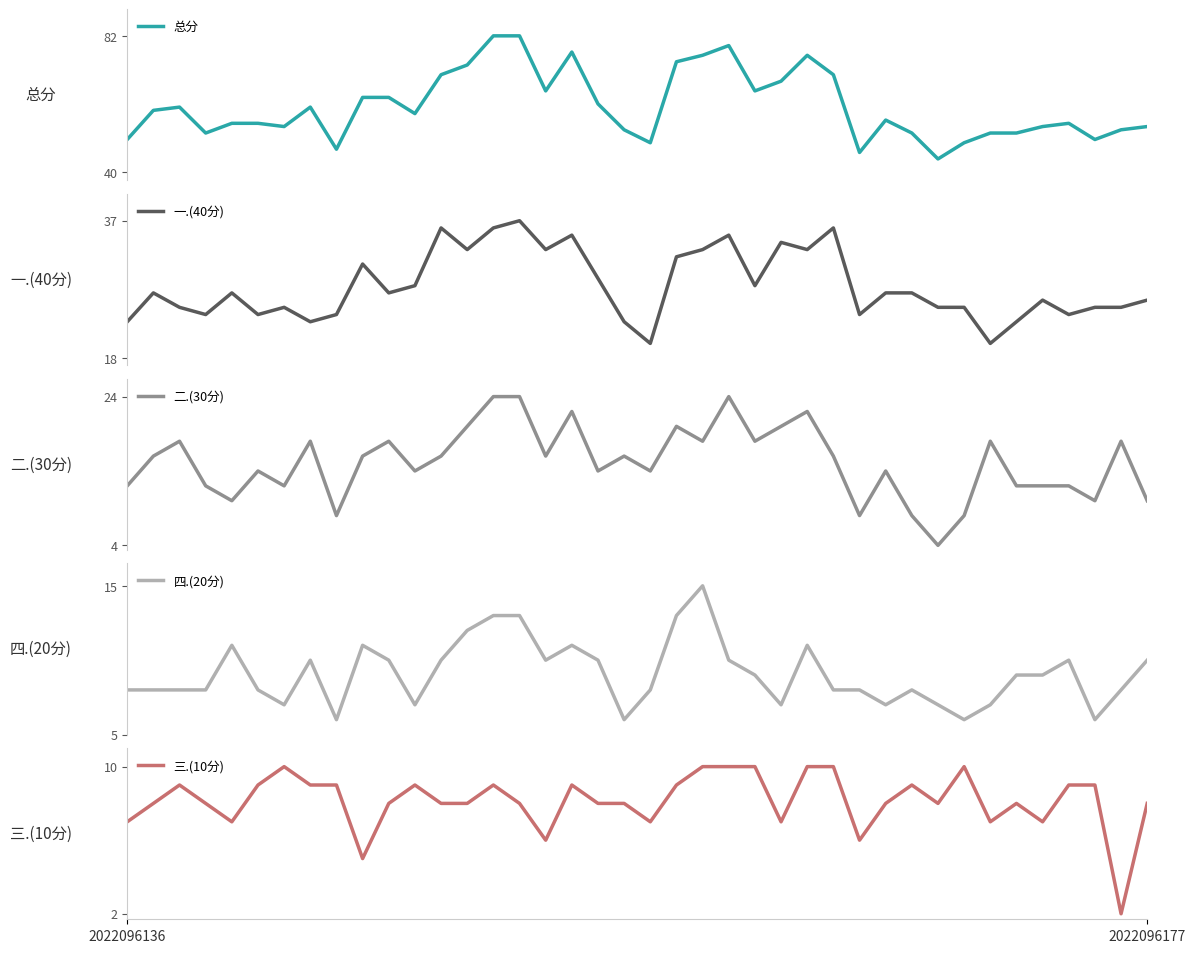

Read the 四.(20分) value at 5.

8